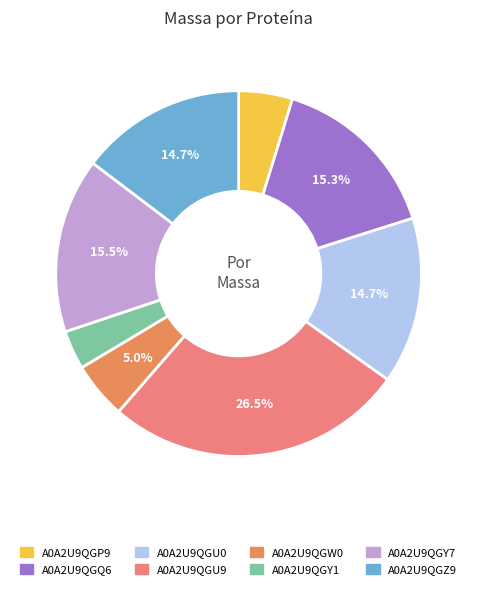

How many slices are in this pie chart?

8